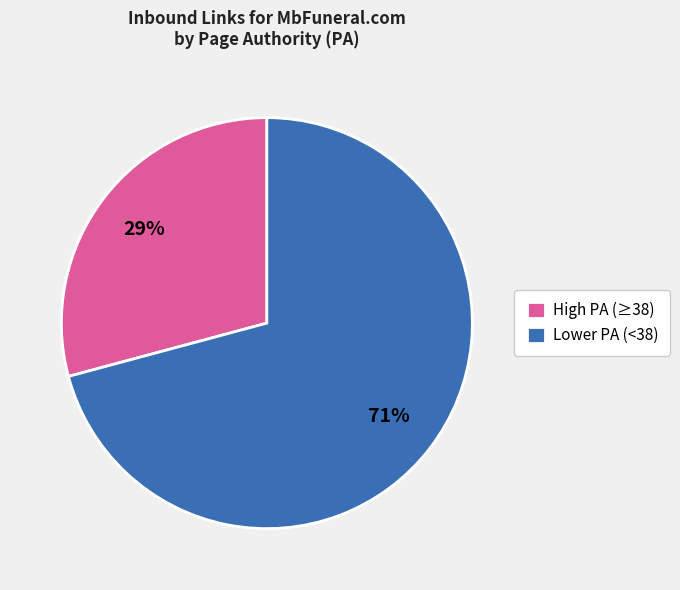

Approximately how many times larger is the value at High PA (≥38) compared to Lower PA (<38)?

0.4